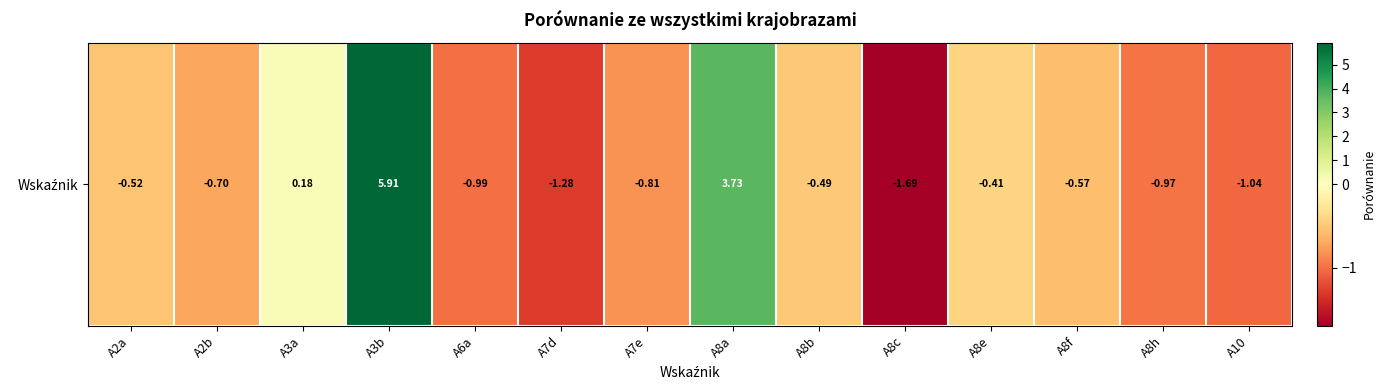

Reading right to left, list all the values displayed in this chart.

-1.0	-1.0	-0.6	-0.4	-1.7	-0.5	3.7	-0.8	-1.3	-1.0	5.9	0.2	-0.7	-0.5